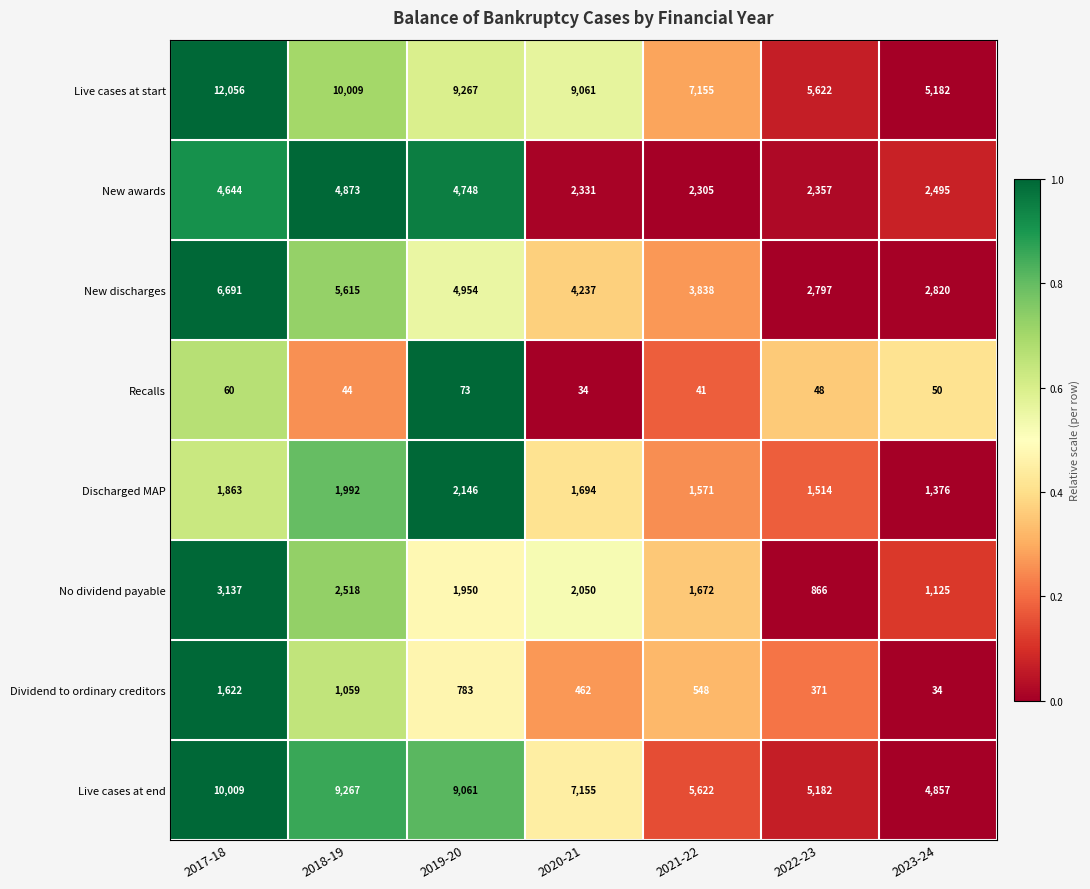

List the series in order of their peak value, lowest first.

Recalls, Dividend to ordinary creditors, Discharged MAP, No dividend payable, New awards, New discharges, Live cases at end, Live cases at start